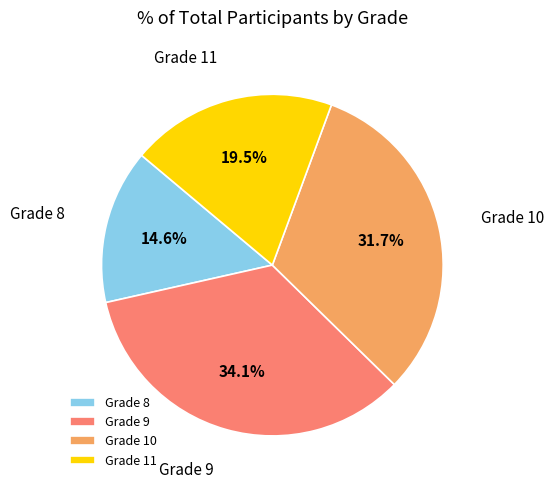

Is there any slice that represents more than half of the pie?

No